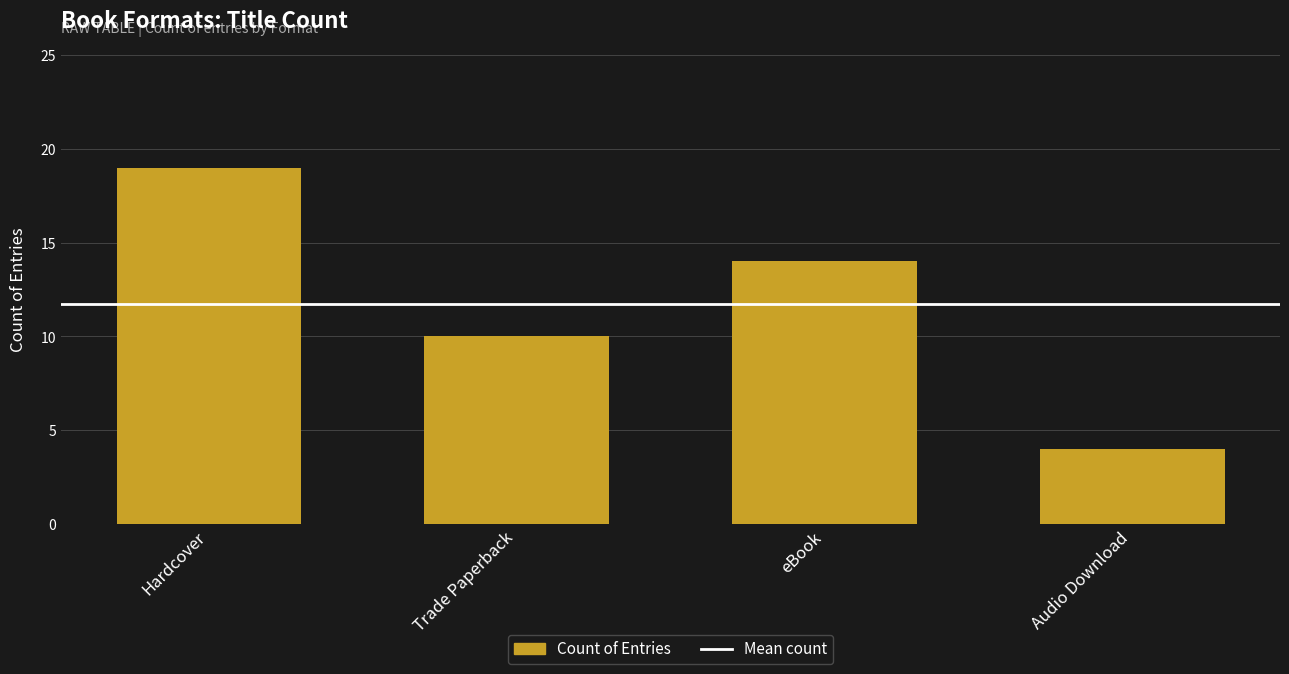

The value at Hardcover is 19. True or false?

True